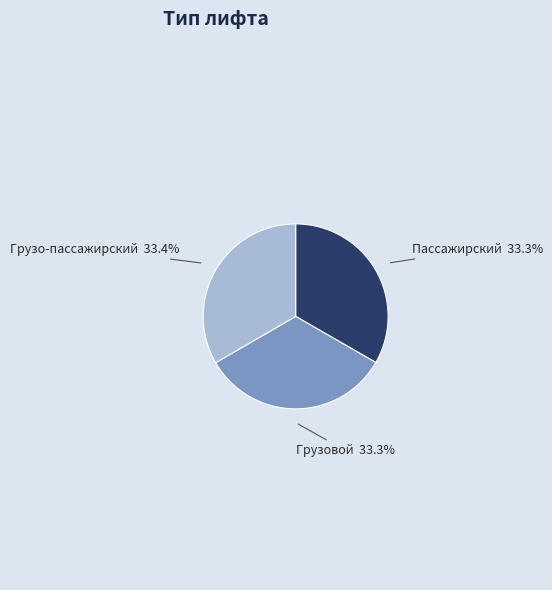

Is there a majority slice in this chart?

No